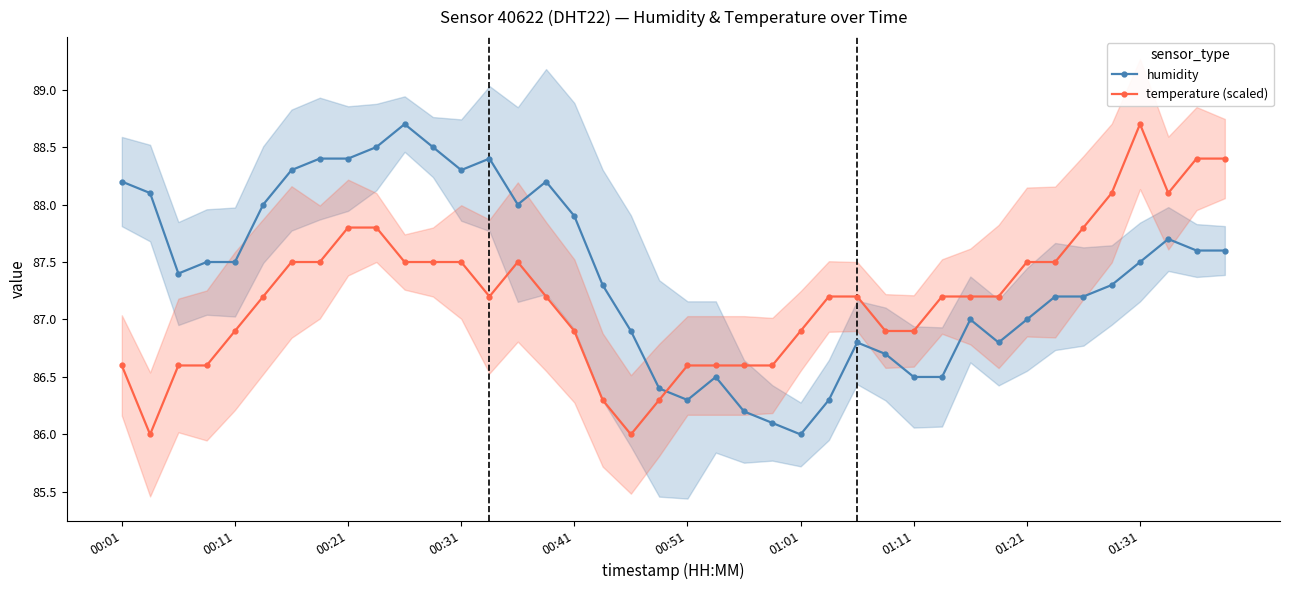

True or false: temperature (scaled) has more than 1 points higher than both neighbors.

True